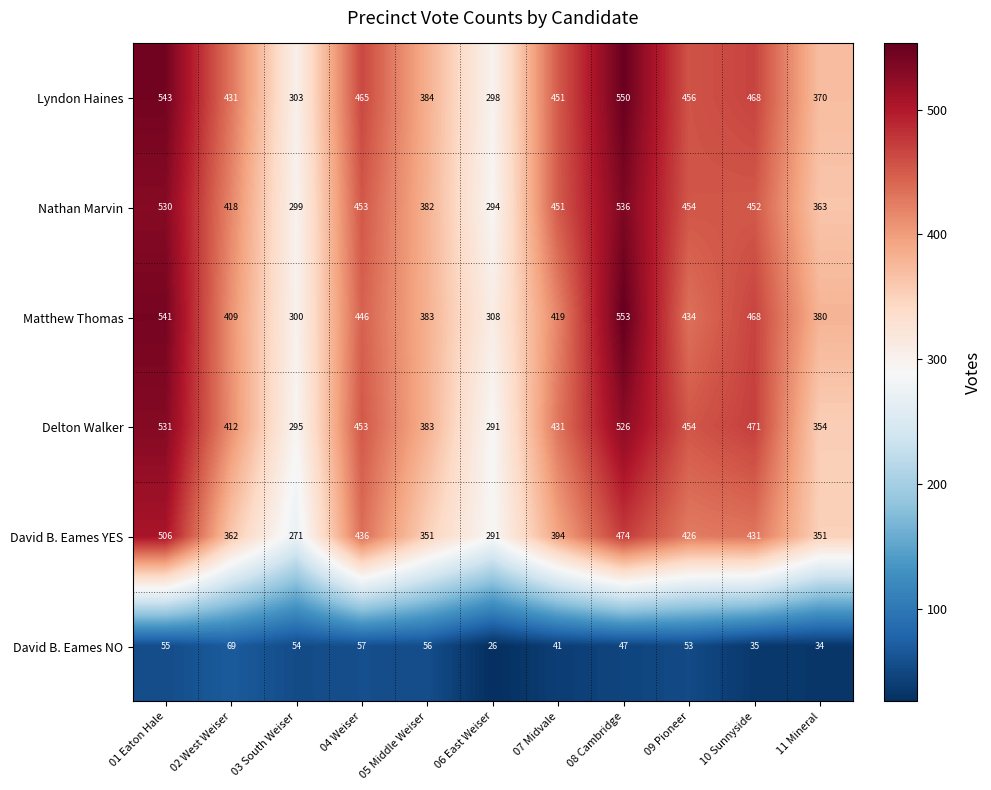

What is the highest value of the Nathan Marvin series?

536